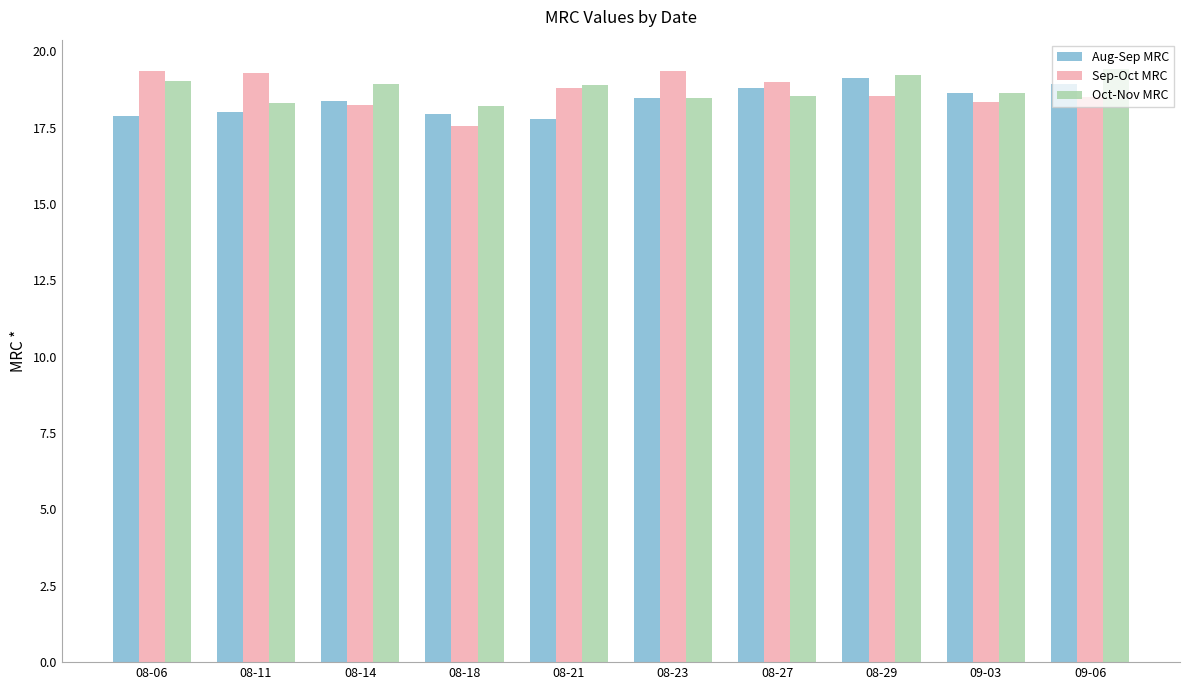

What is the sum of the Aug-Sep MRC values at 09-03 and 09-06?

37.6